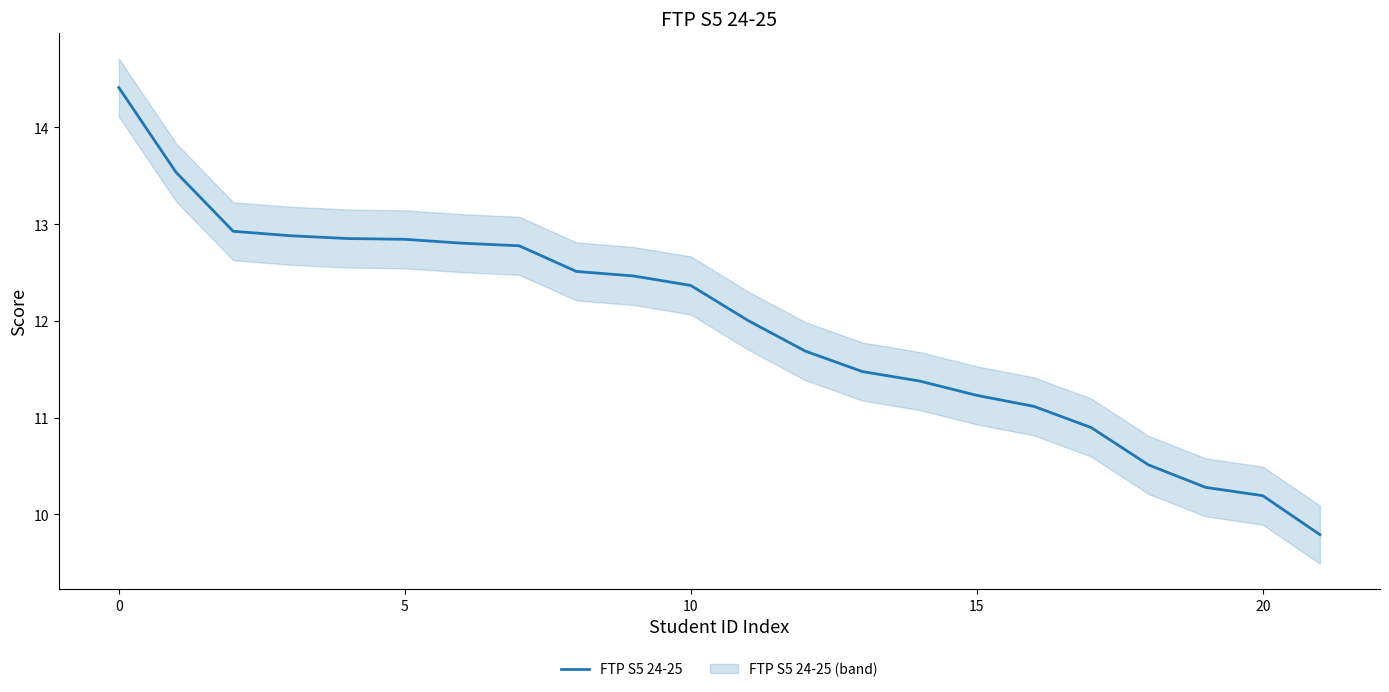

The value of FTP S5 24-25 at 20 is 10.2. True or false?

True